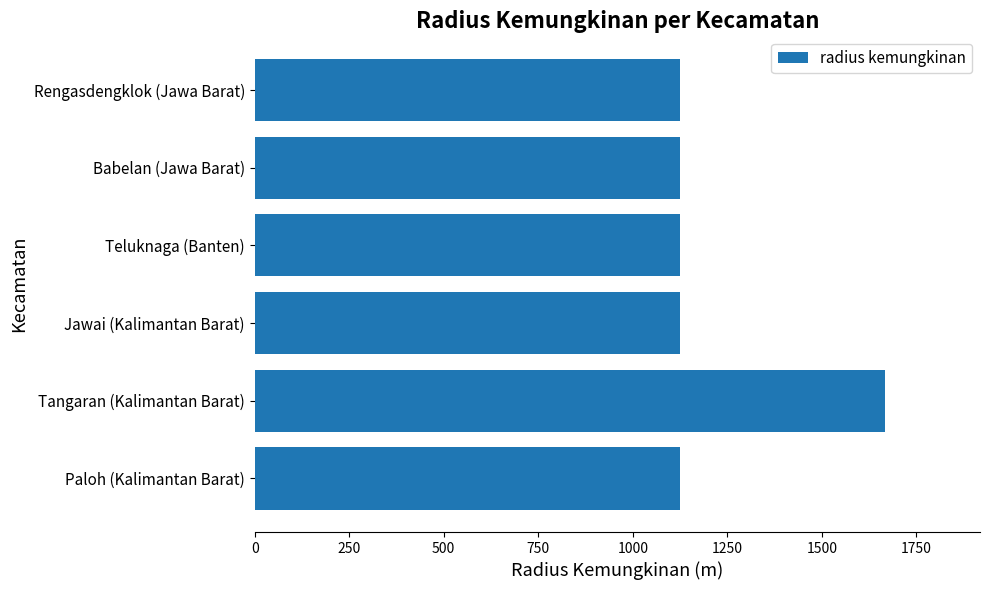

Reading bottom to top, extract all data points from this chart.

1125	1668	1125	1125	1125	1125